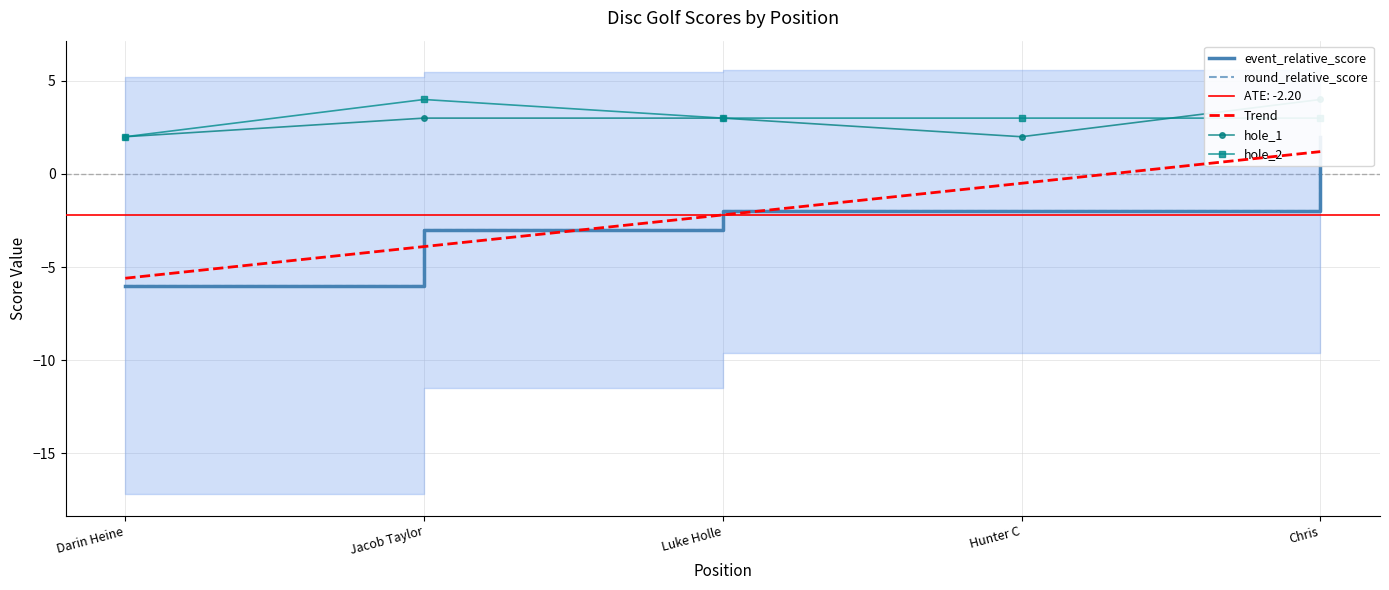

True or false: event_total_score and hole_1 intersect in this chart.

False